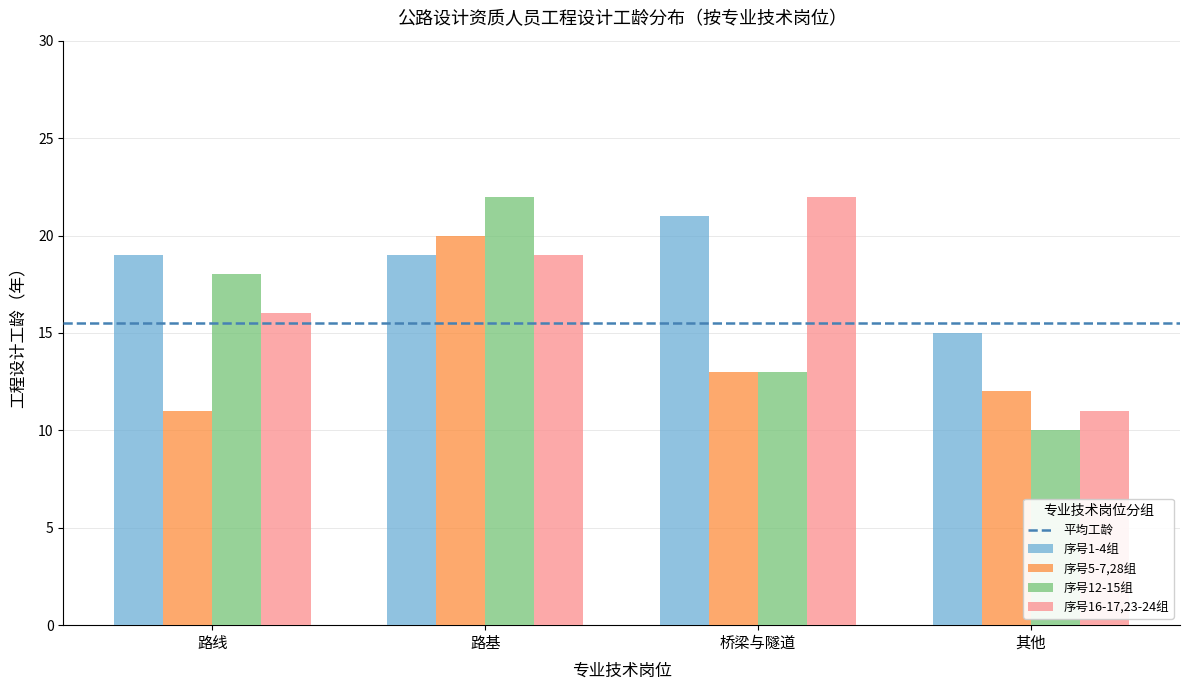

What is the approximate value of 序号1-4组 at 其他?

15